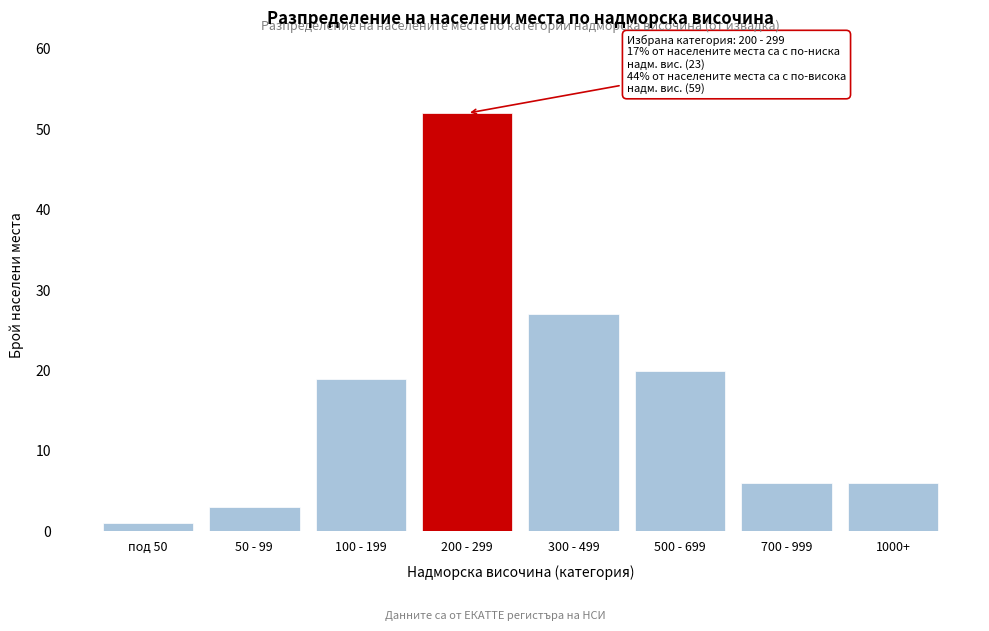

Reading left to right, list all the values displayed in this chart.

под 50=1	50 - 99=3	100 - 199=19	200 - 299=52	300 - 499=27	500 - 699=20	700 - 999=6	1000+=6